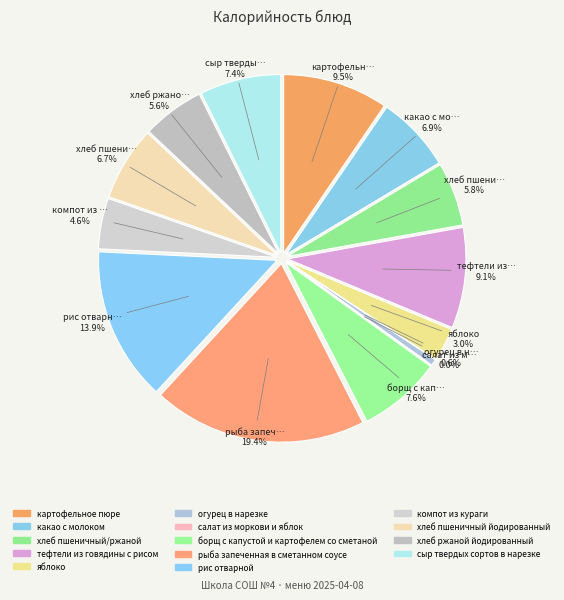

Approximately how many times larger is the value at яблоко compared to борщ с капустой и картофелем со сметаной?

0.4